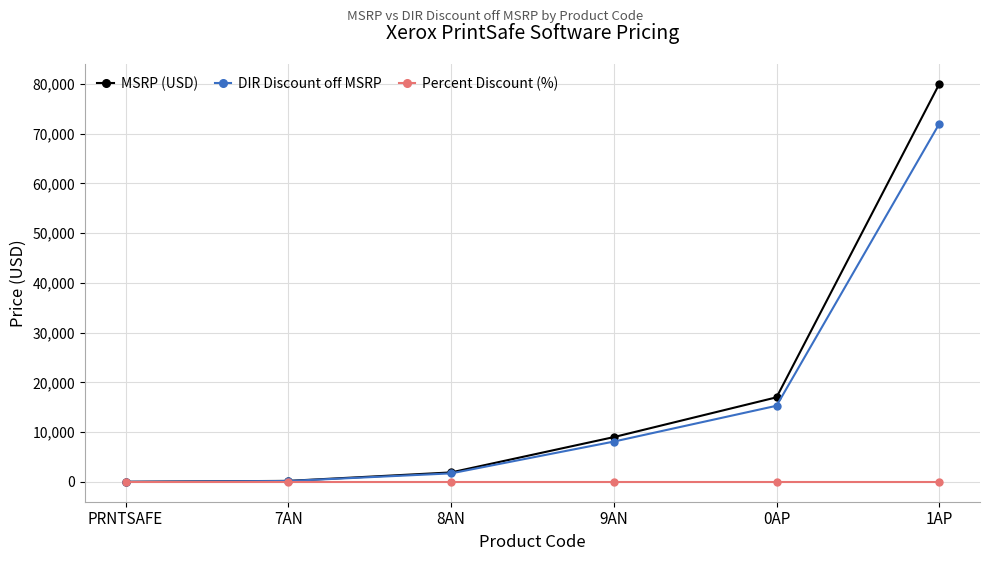

Is it true that DIR Discount off MSRP equals 180.0 at 7AN?

True